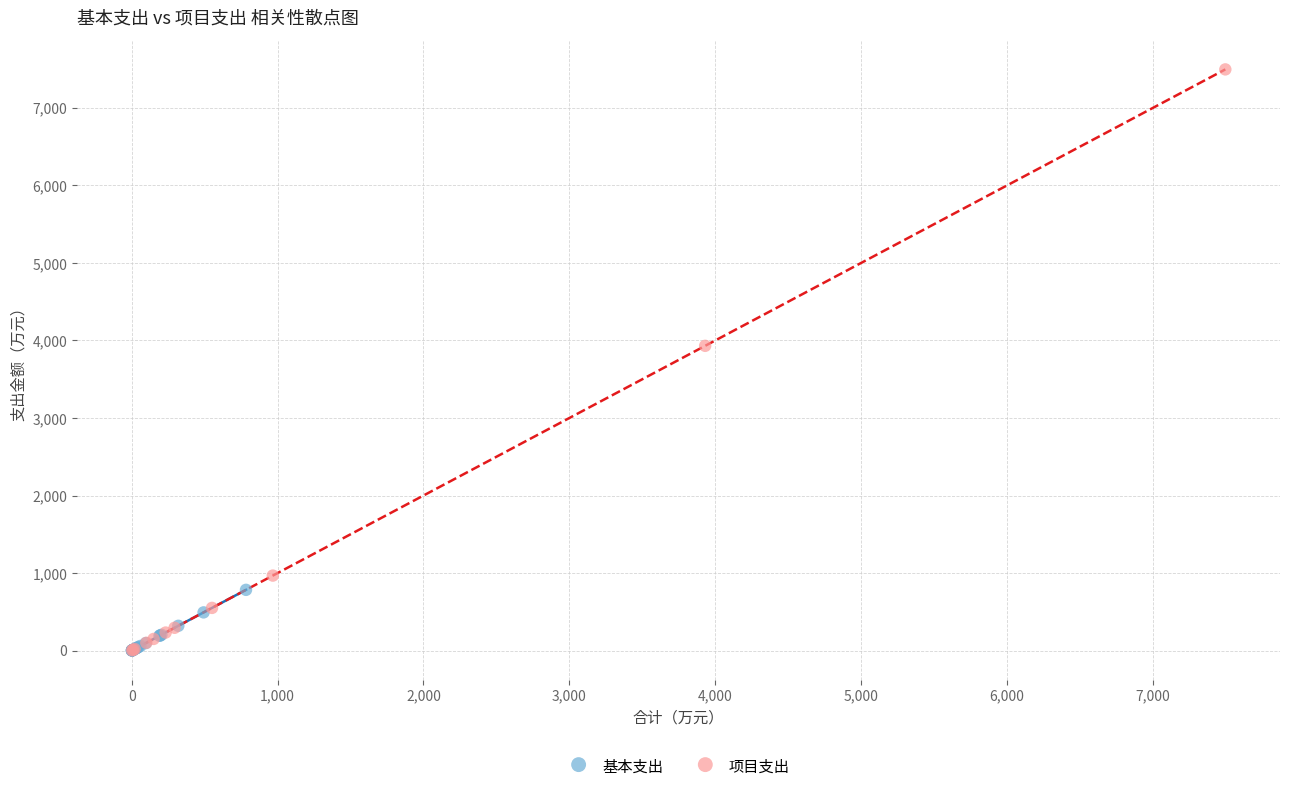

Which series has the largest Y range (max minus min)?

项目支出